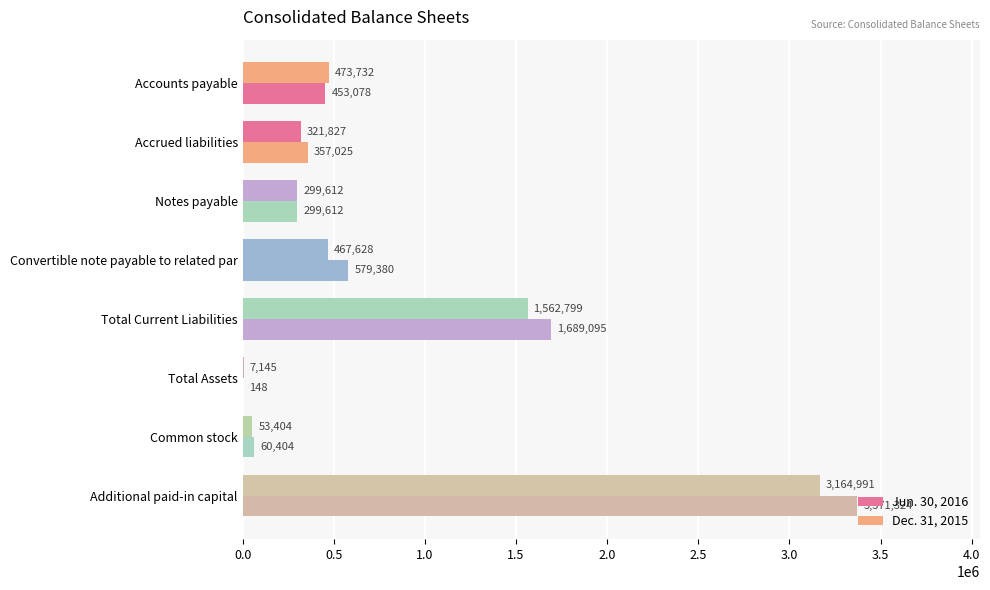

How many distinct data groups are displayed?

2